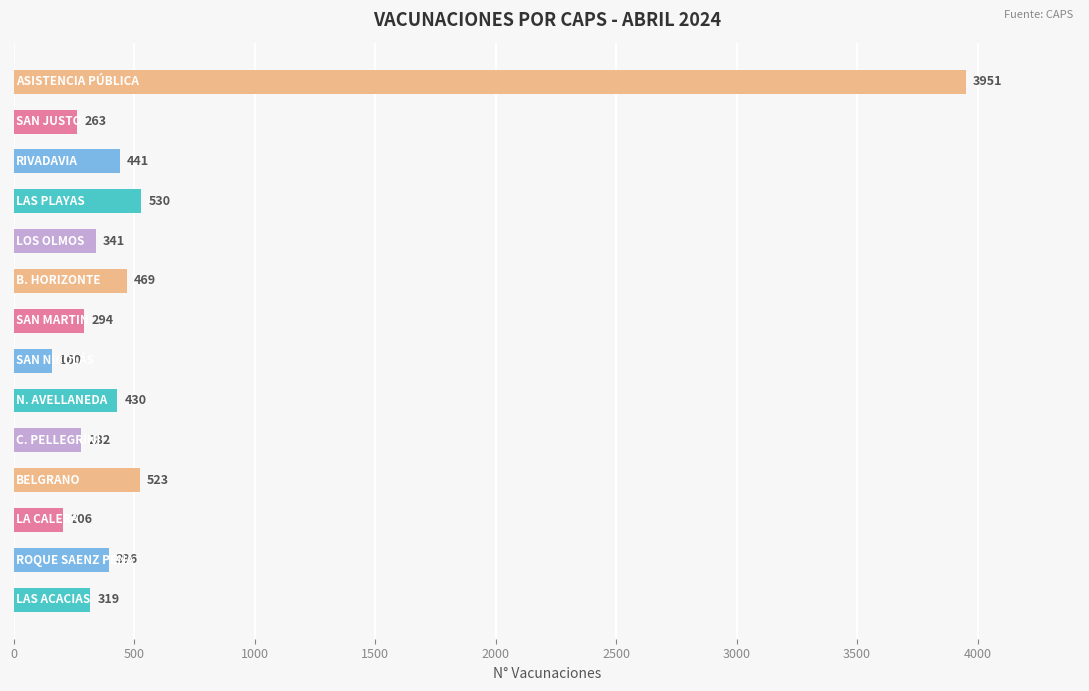

Count the number of data series in this chart.

1